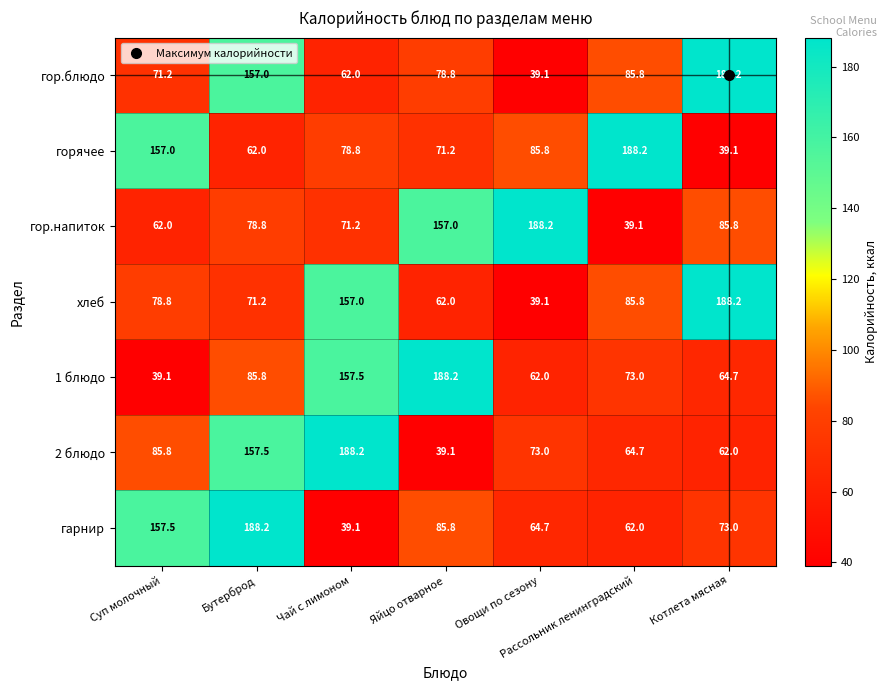

Is it true that 2 блюдо equals 188.2 at Чай с лимоном?

True